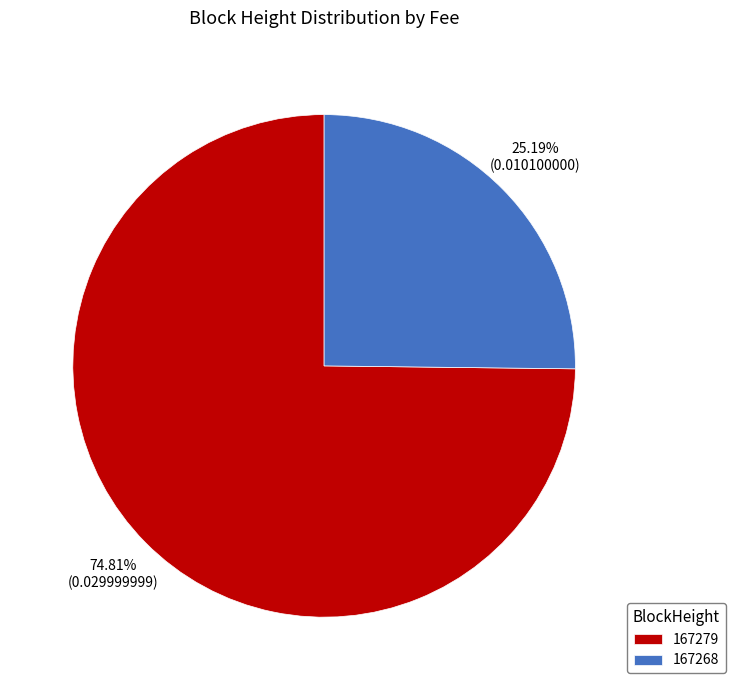

Is there a majority slice in this chart?

Yes